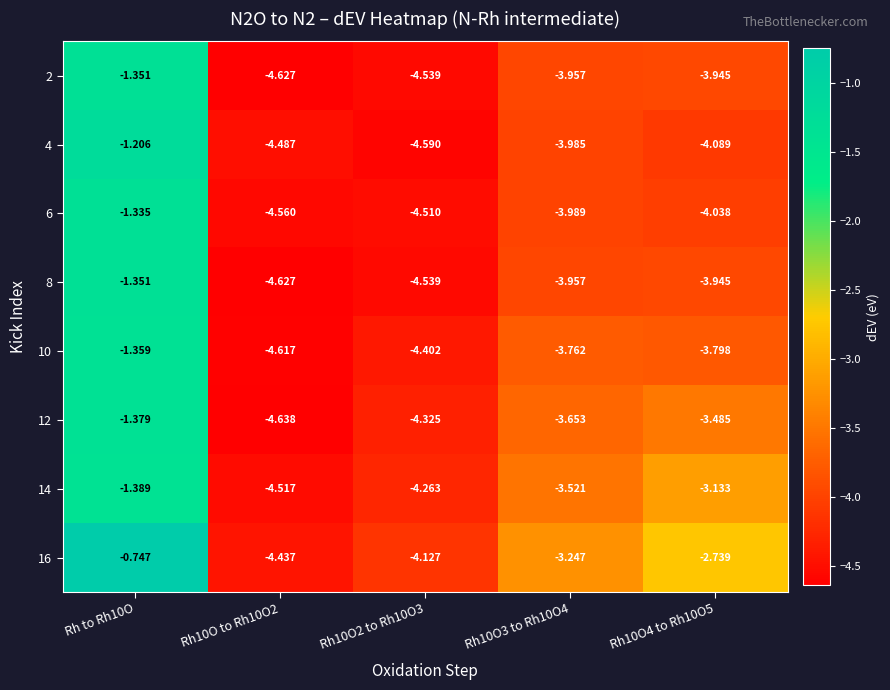

Which category has the highest value across all series?

Rh to Rh10O